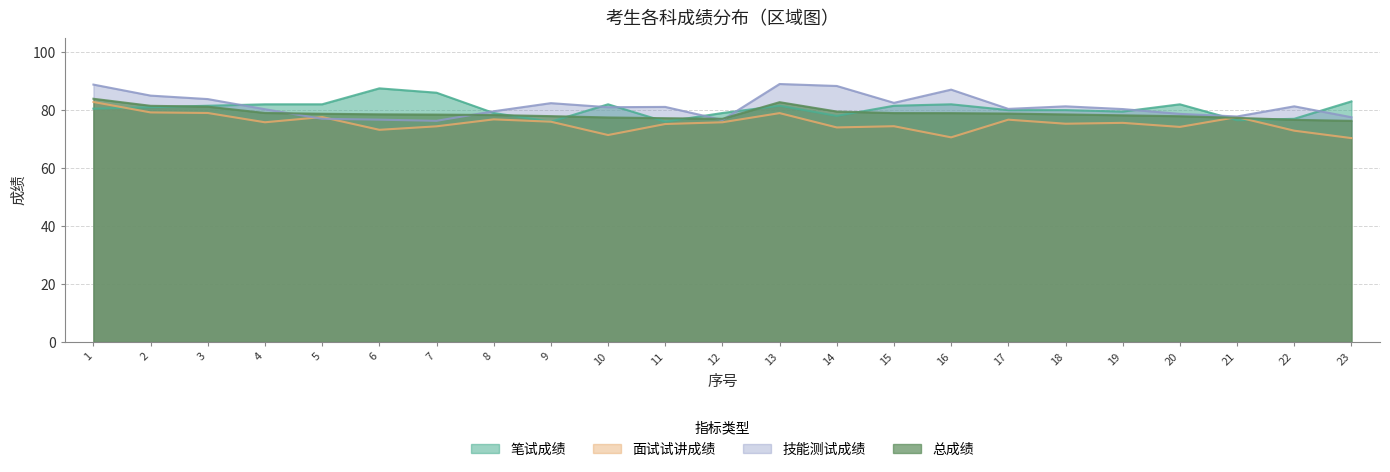

True or false: 总成绩 has more than 2 interior local peaks.

False